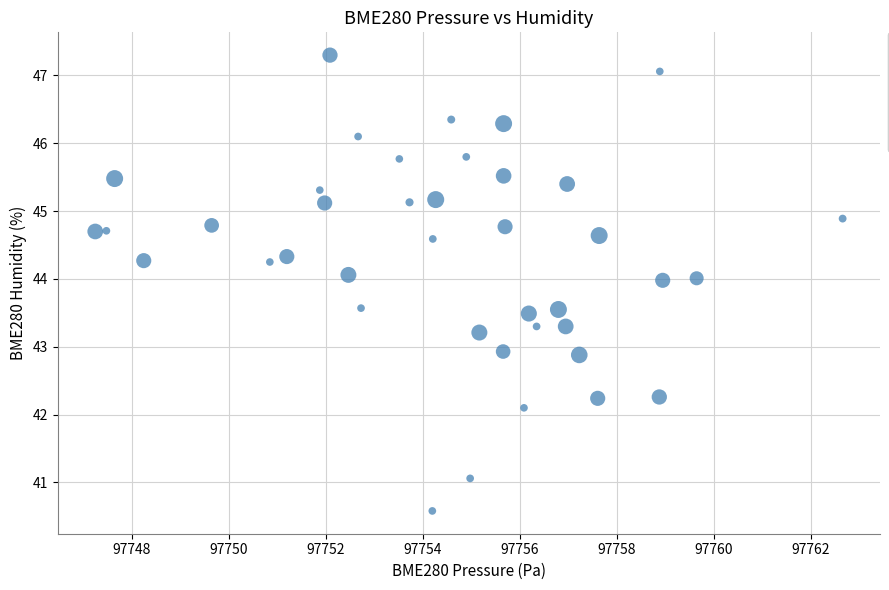

What is the range of X values (max minus min)?

15.4